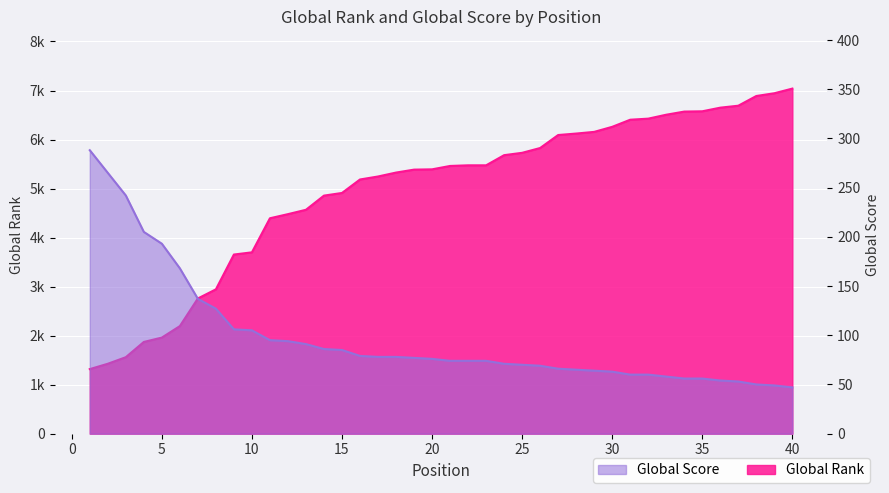

Rank the series at 22 from highest to lowest value.

Global Rank, Global Score